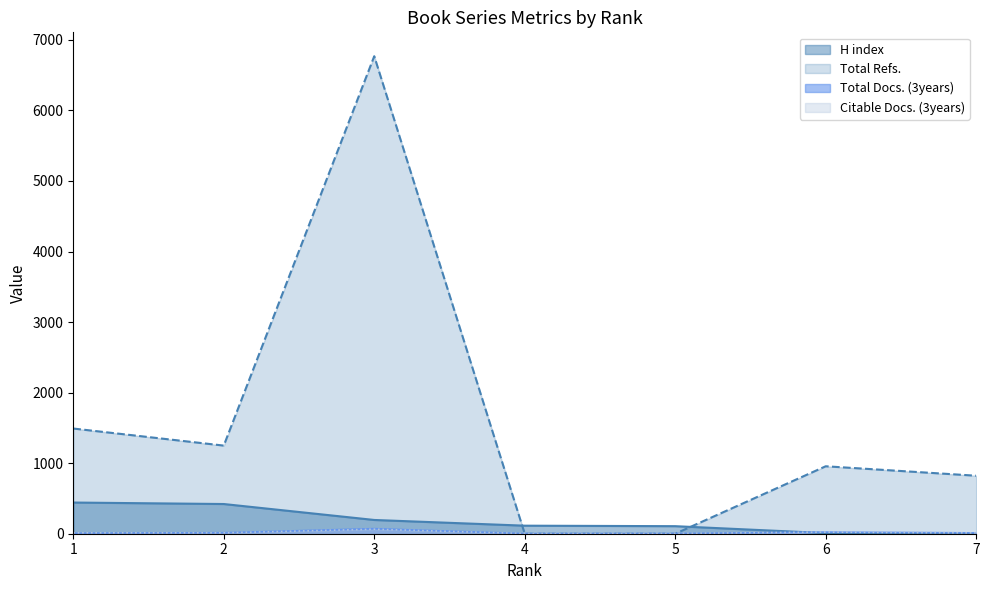

What are all the series names shown in the legend?

H index, Total Docs. (3years), Citable Docs. (3years), Total Refs.